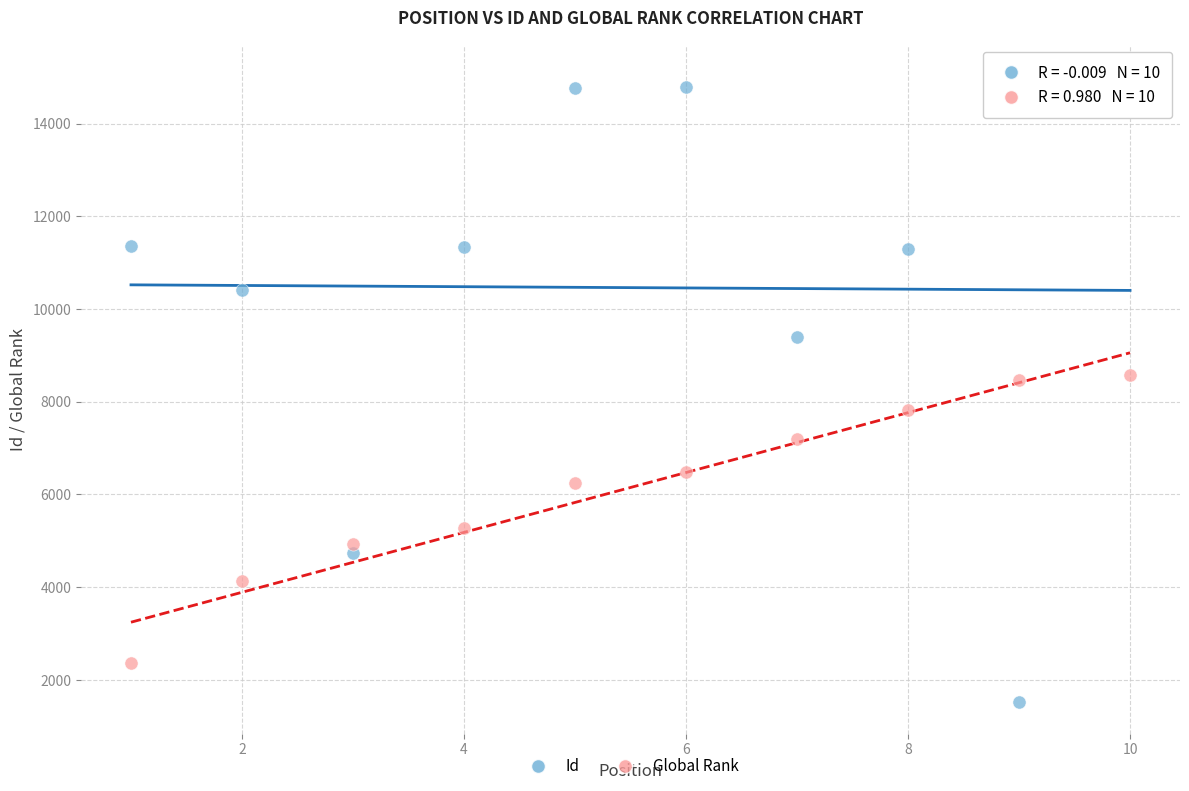

Across all data points, what is the range of Y values (max minus min)?

13507